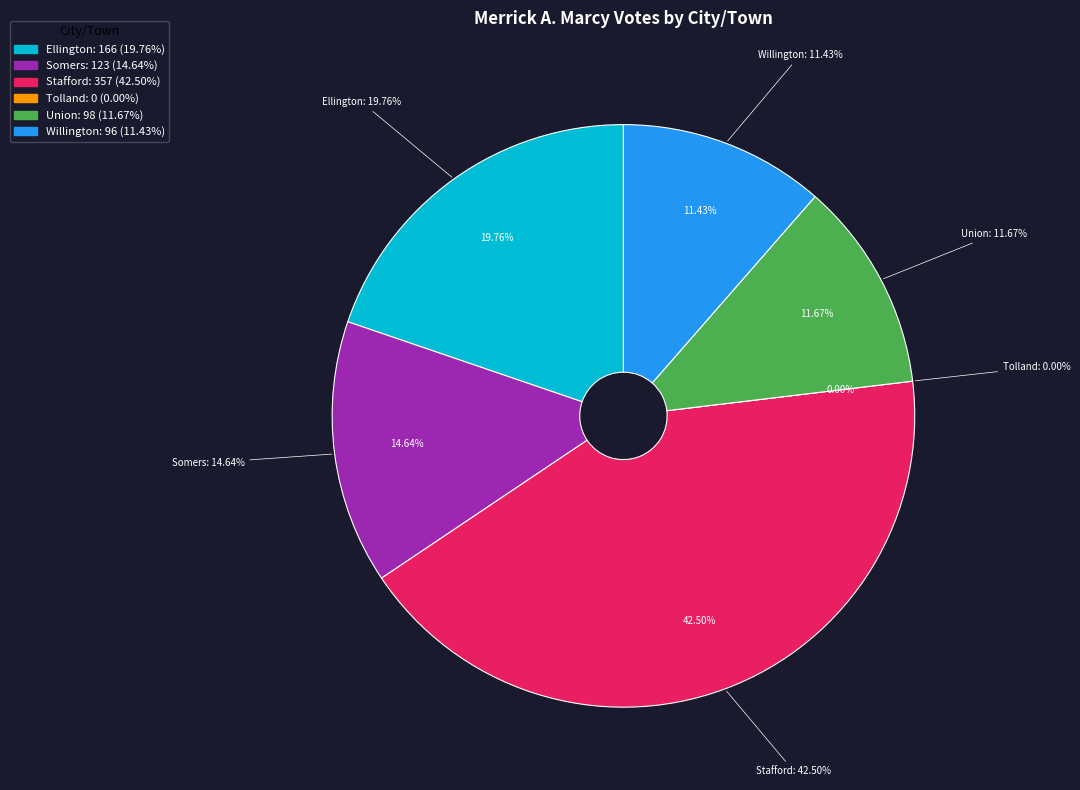

Which category has the biggest portion of the pie?

Stafford